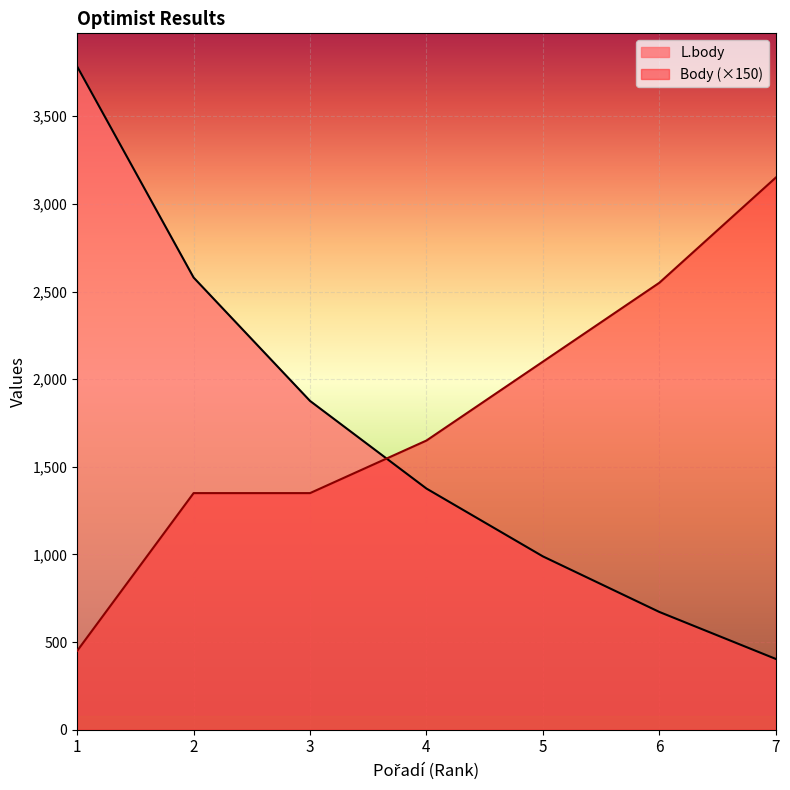

Where do Body and L.body first cross each other?

3 and 4